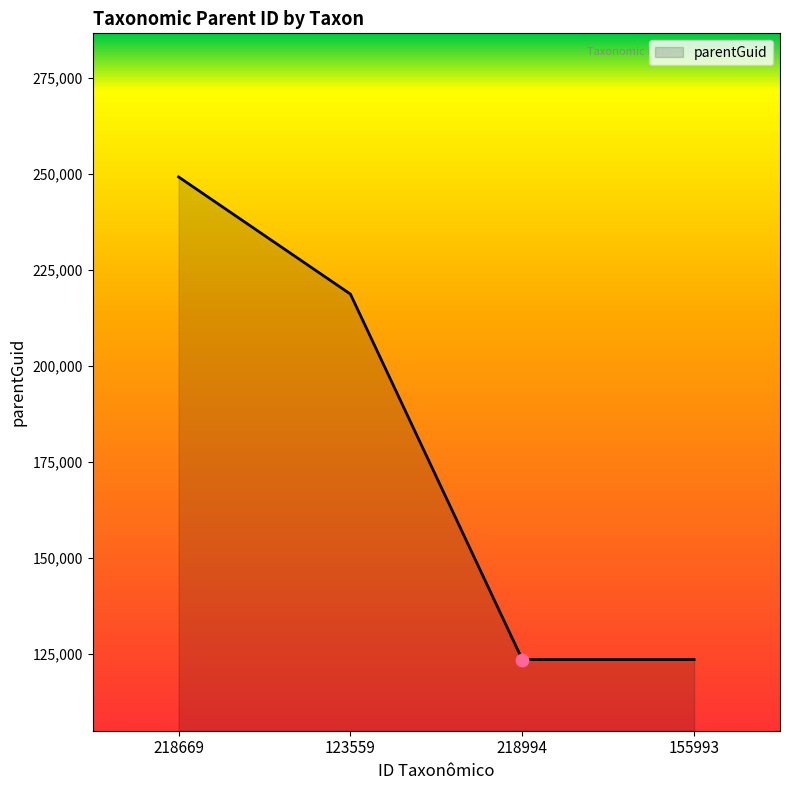

What is the change in value from 123559 to 218994?

-95110